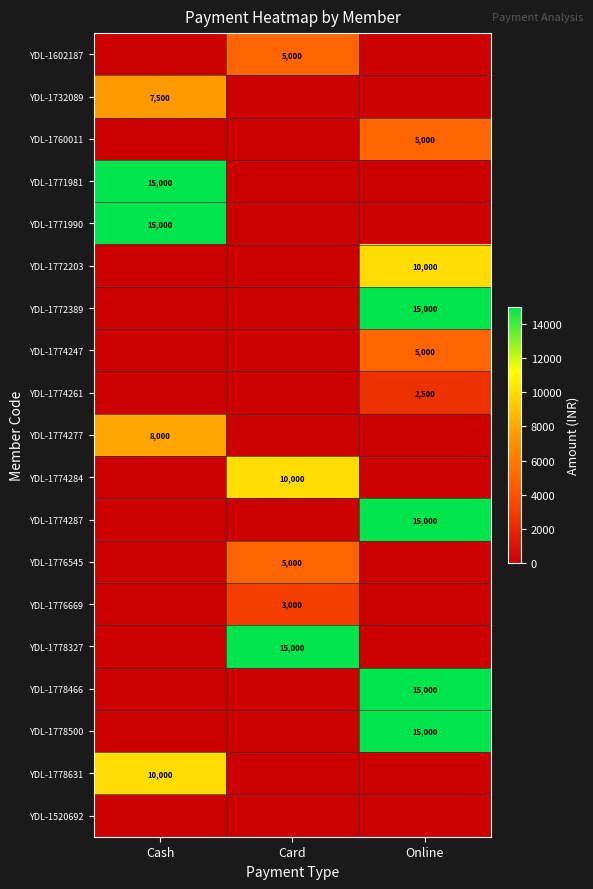

Which has a higher value, Card or Online?

Card